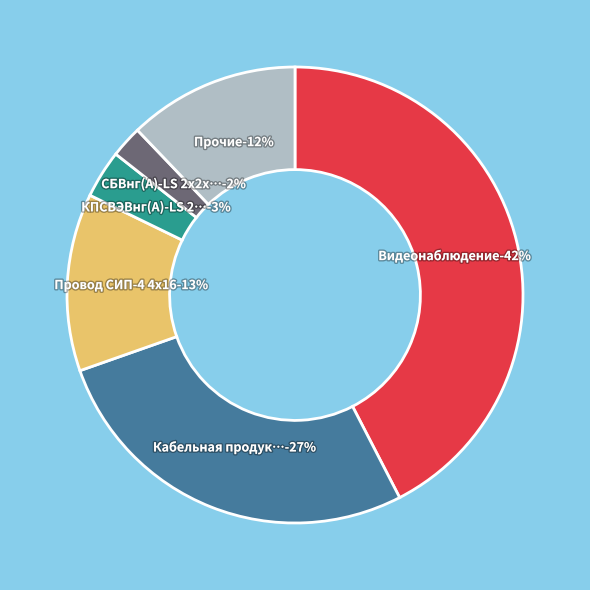

True or false: КПСВЭВнг(А)-LS 2х2х1,5 accounts for 3% of the total.

True